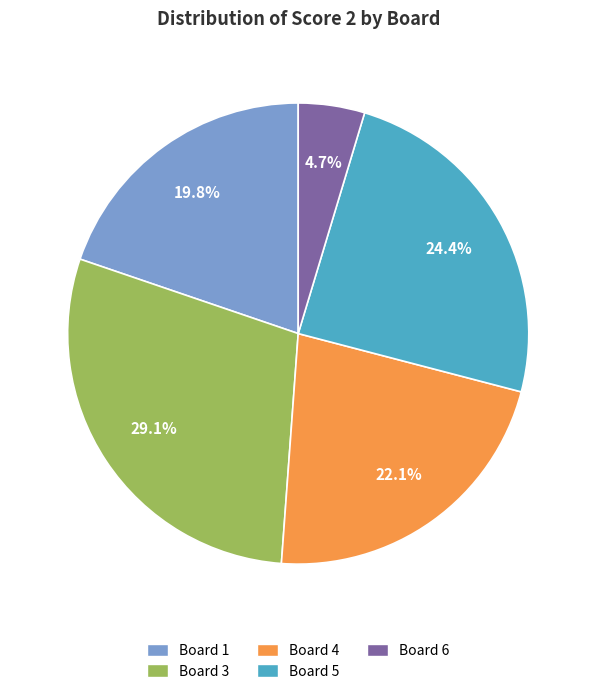

Count the number of slices in the pie.

5